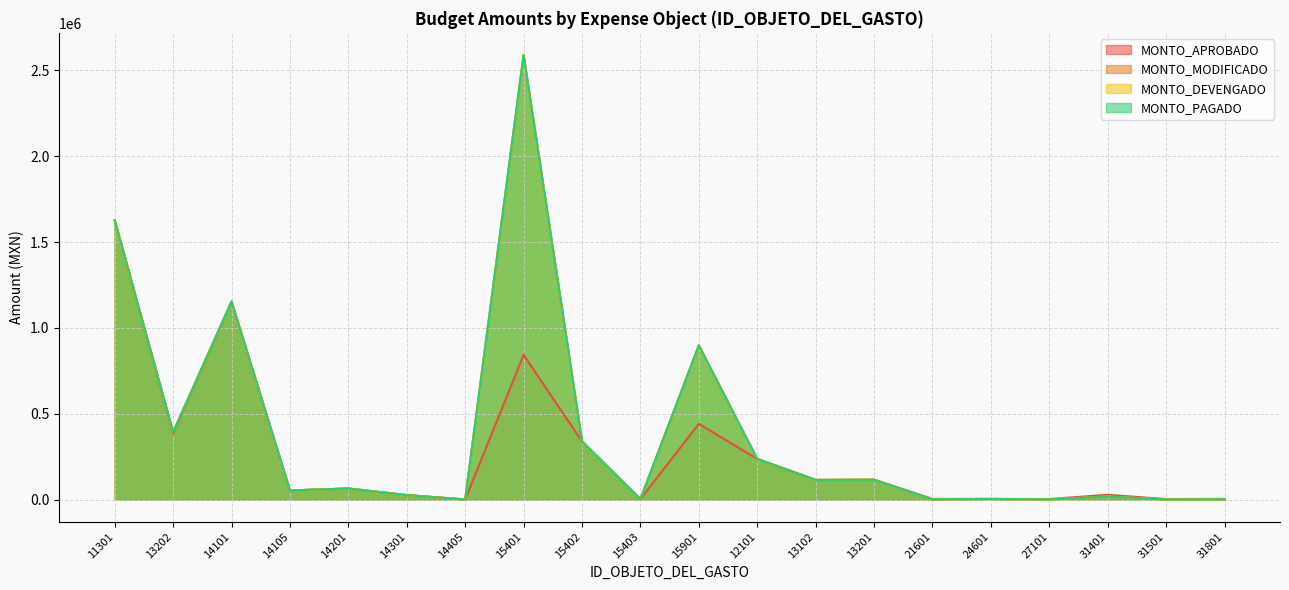

List the labels in order of MONTO_PAGADO value, smallest first.

31501, 14405, 27101, 21601, 31801, 15403, 24601, 31401, 14301, 14105, 14201, 13102, 13201, 12101, 15402, 13202, 15901, 14101, 11301, 15401